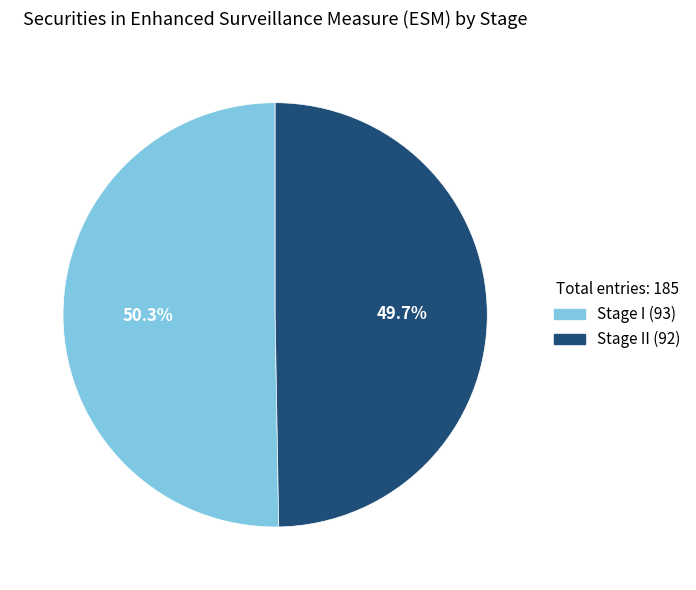

How many segments does this pie chart have?

2